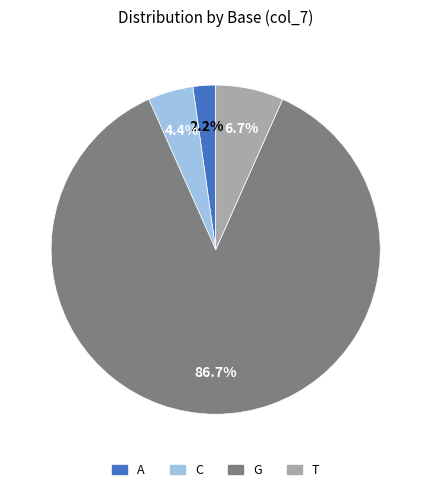

Is G the majority of the pie?

Yes